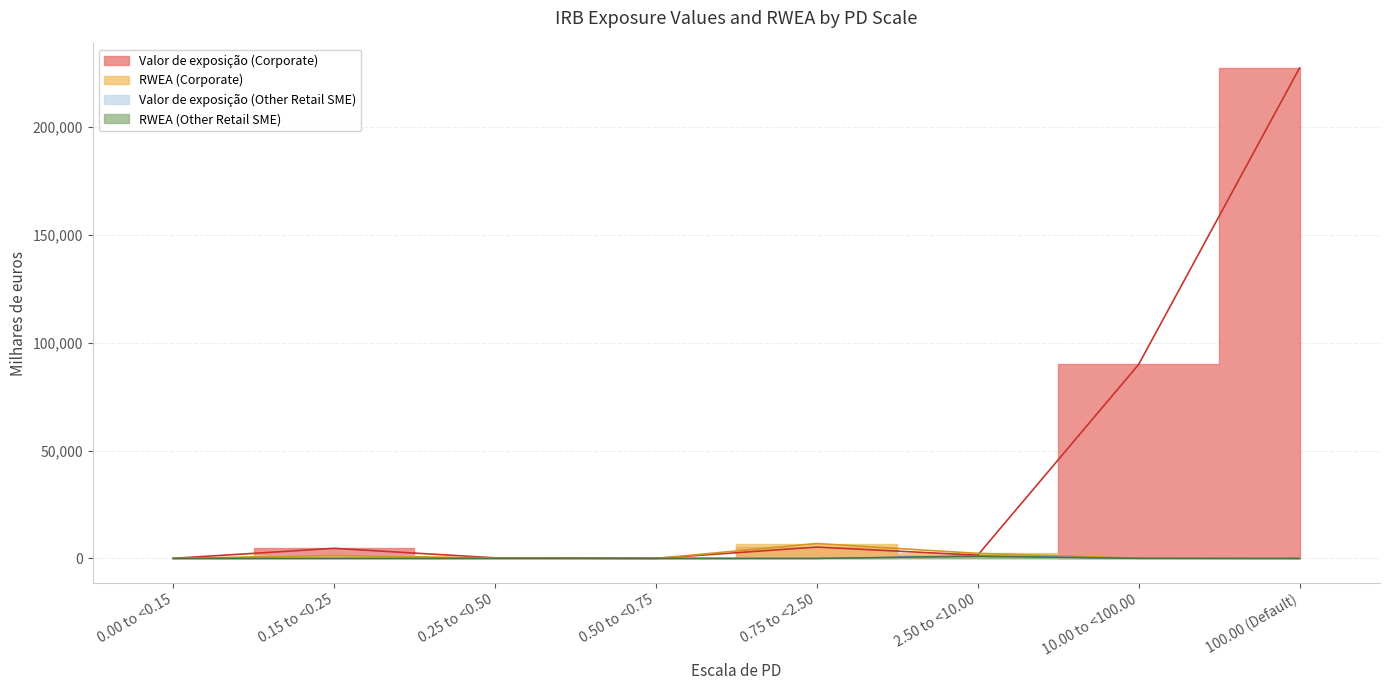

Rank the categories by RWEA (Corporate) value from highest to lowest.

0.75 to <2.50, 2.50 to <10.00, 0.15 to <0.25, 0.25 to <0.50, 10.00 to <100.00, 100.00 (Default), 0.50 to <0.75, 0.00 to <0.15